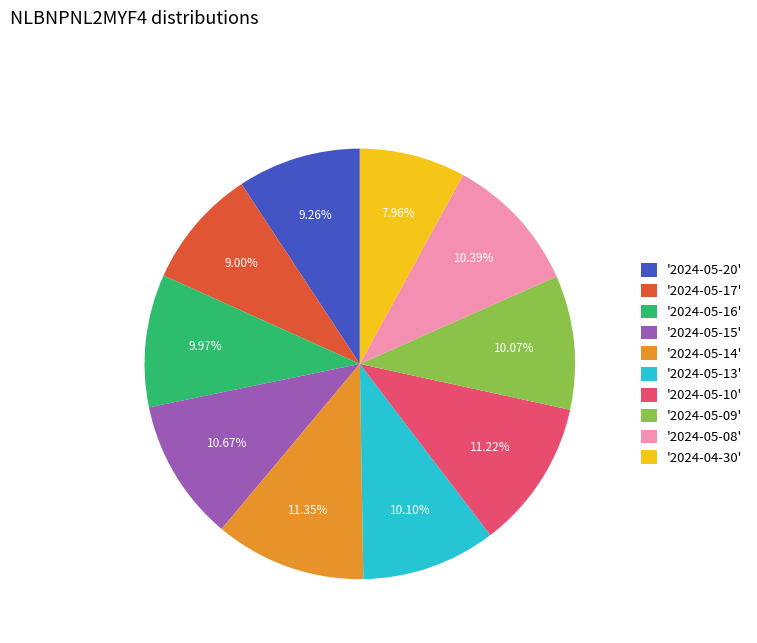

What is the ratio of the value at '2024-05-16' to the value at '2024-05-08'?

1.0